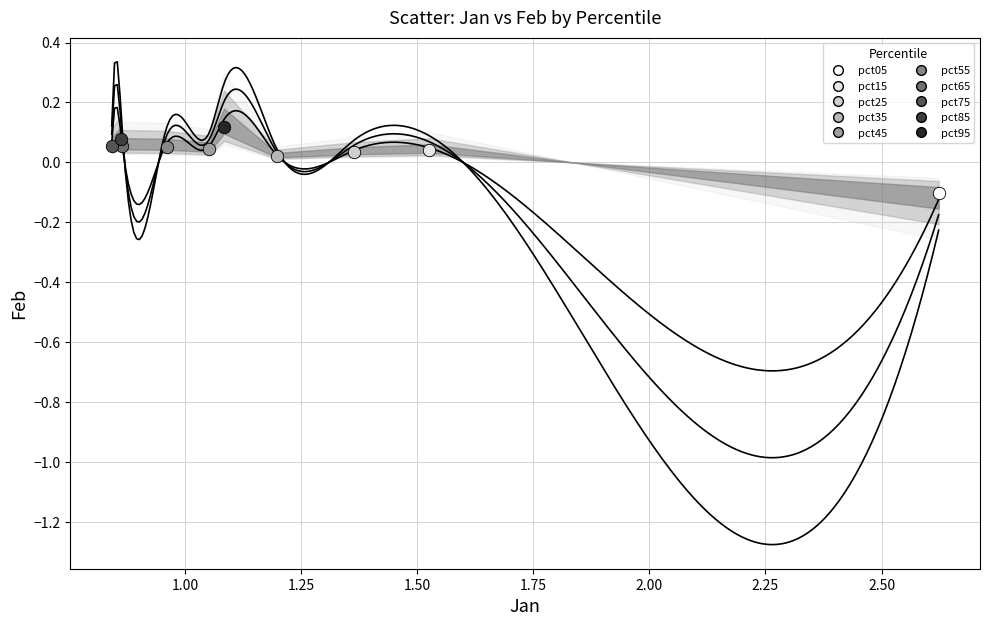

Which series contains the highest Y value?

pct95